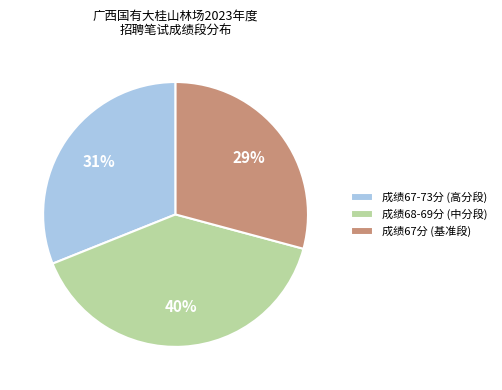

Does any single category account for the majority?

No